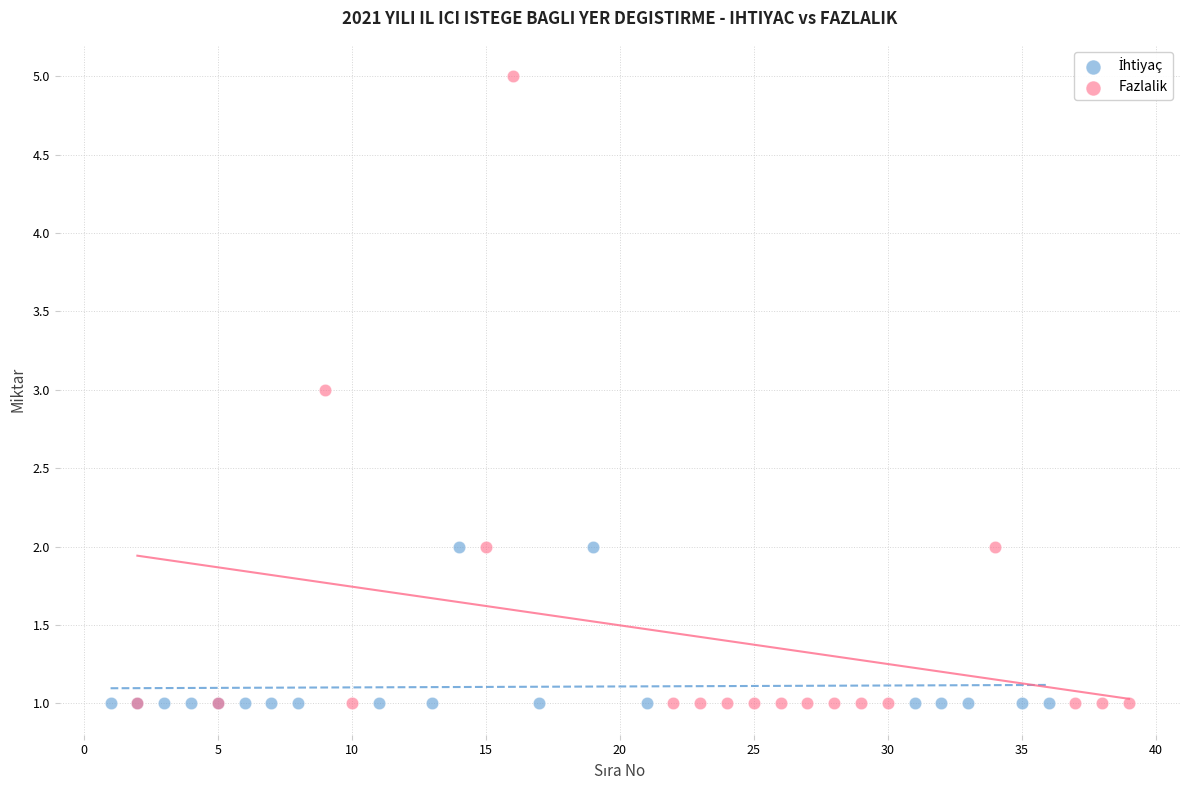

Which series contains the highest Y value?

Fazlalik